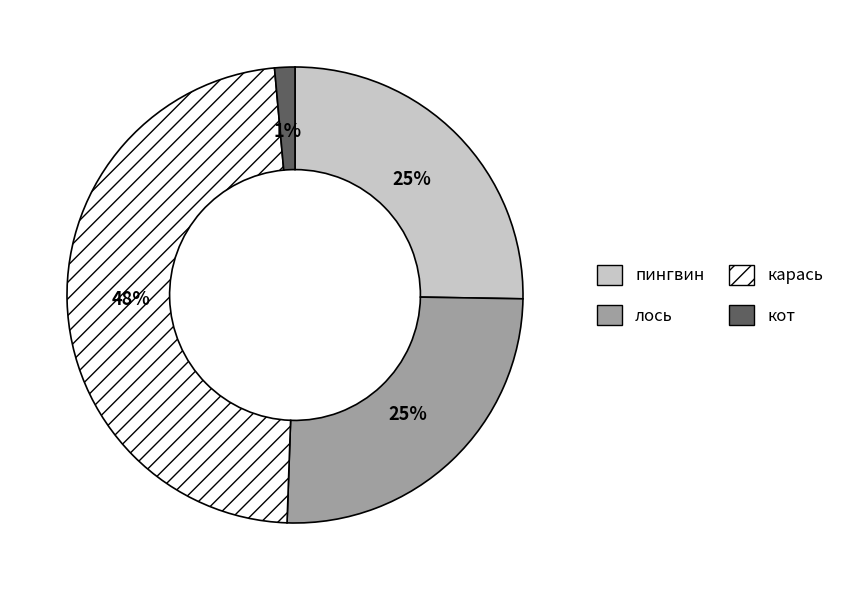

Is there any slice that represents more than half of the pie?

No